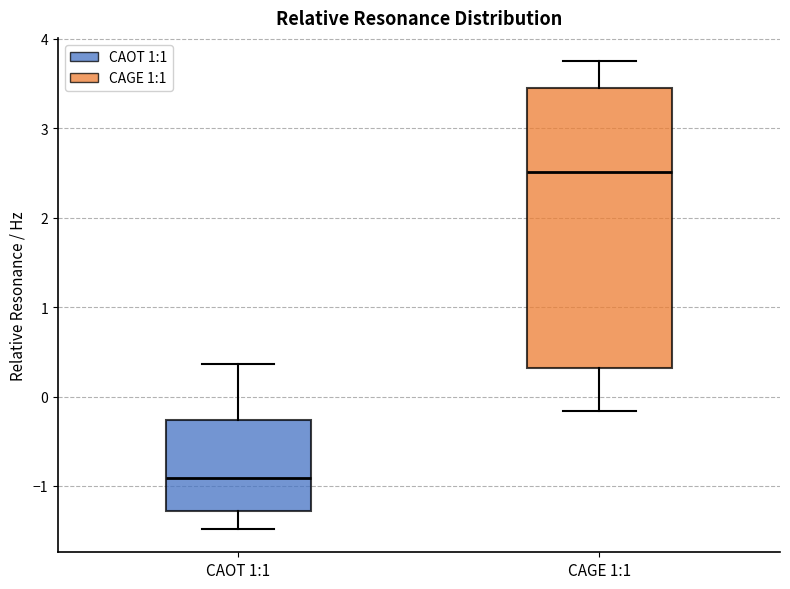

Reading left to right, transcribe this box plot: for each box, give where its median line is, the range the box spans, and where its two whiskers end, as read against the y-axis. The values are not printed on the chart, so give them approximately, as read against the axis.

CAOT 1:1: median -0.9, box -1.3 to -0.3, whiskers -1.5 to 0.4
CAGE 1:1: median 2.5, box 0.3 to 3.4, whiskers -0.2 to 3.8